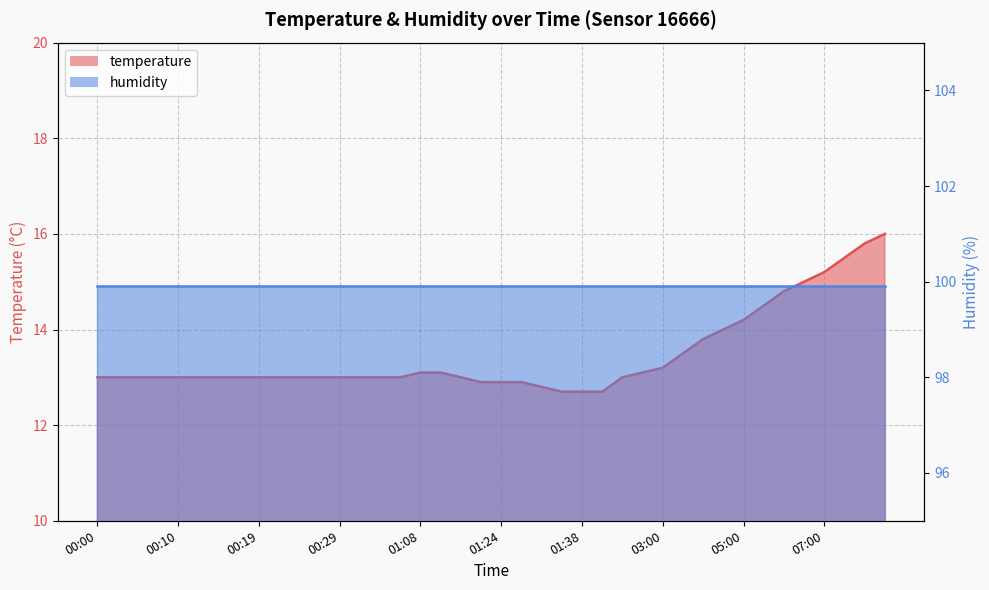

True or false: the data shows 3.8 at 04:30.

False